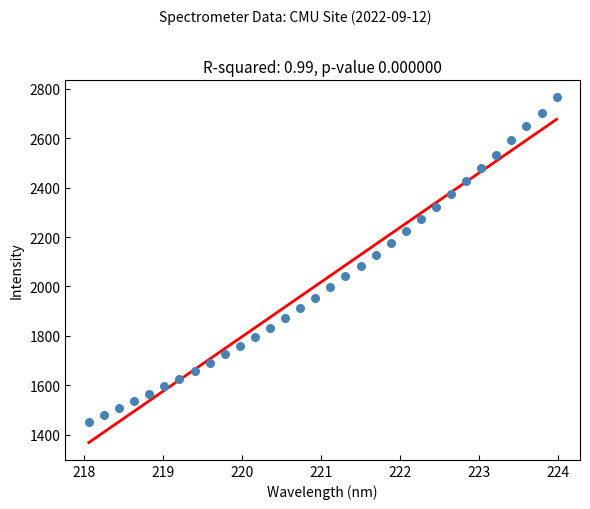

What is the range of Y values (max minus min)?

1313.1